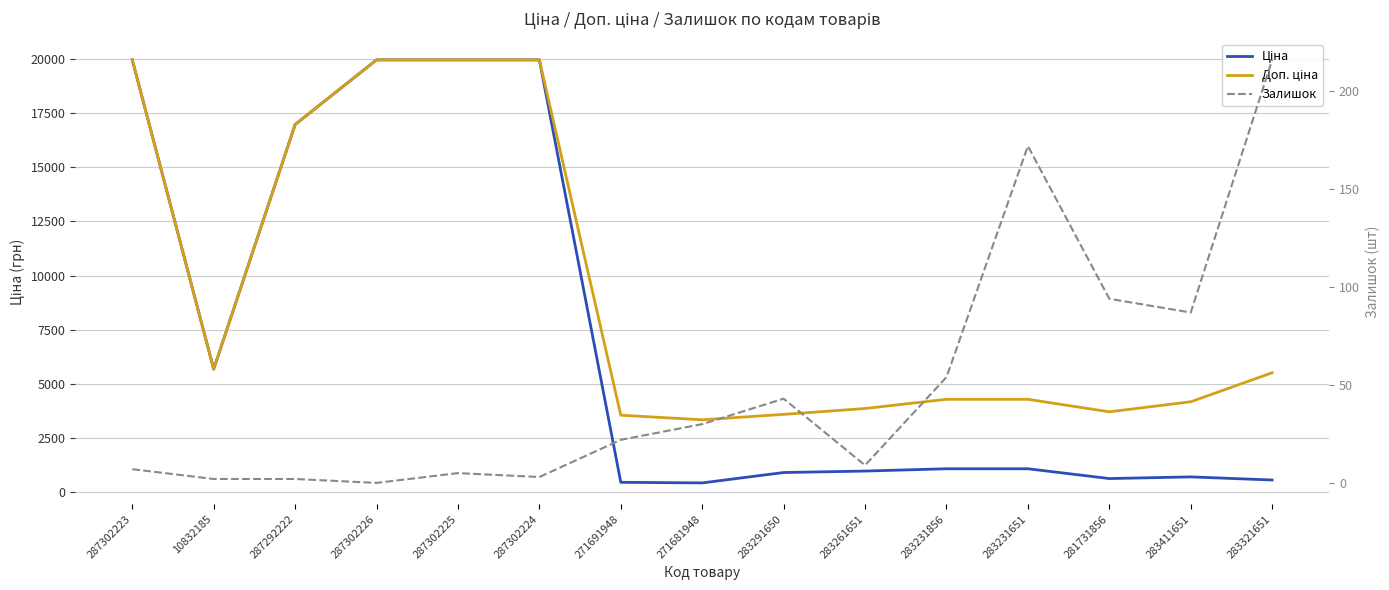

At how many categories does at least one series exceed 11789?

5